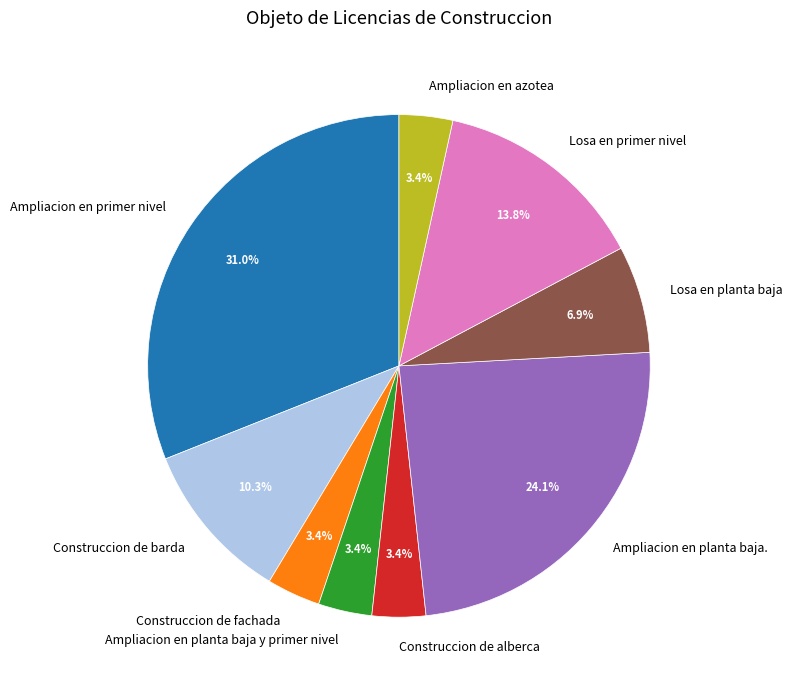

Does Construccion de alberca account for over 50% of the chart?

No